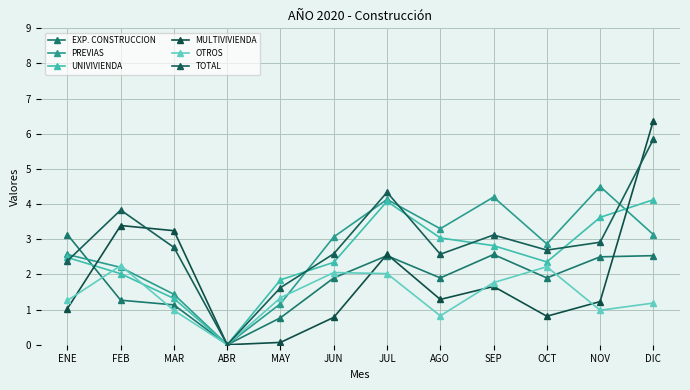

Reading left to right, what are all the values shown in this chart?

EXP. CONSTRUCCION: 3.1	1.3	1.1	0.0	0.8	1.9	2.5	1.9	2.6	1.9	2.5	2.5
PREVIAS: 2.6	2.2	1.4	0.0	1.2	3.1	4.1	3.3	4.2	2.9	4.5	3.1
UNIVIVIENDA: 2.5	2.0	1.3	0.0	1.8	2.3	4.1	3.0	2.8	2.4	3.6	4.1
MULTIVIVIENDA: 1.0	3.4	3.2	0.0	0.1	0.8	2.6	1.3	1.7	0.8	1.2	6.4
OTROS: 1.3	2.3	1.0	0.0	1.3	2.1	2.0	0.8	1.8	2.2	1.0	1.2
TOTAL: 2.4	3.8	2.8	0.0	1.6	2.6	4.3	2.6	3.1	2.7	2.9	5.8